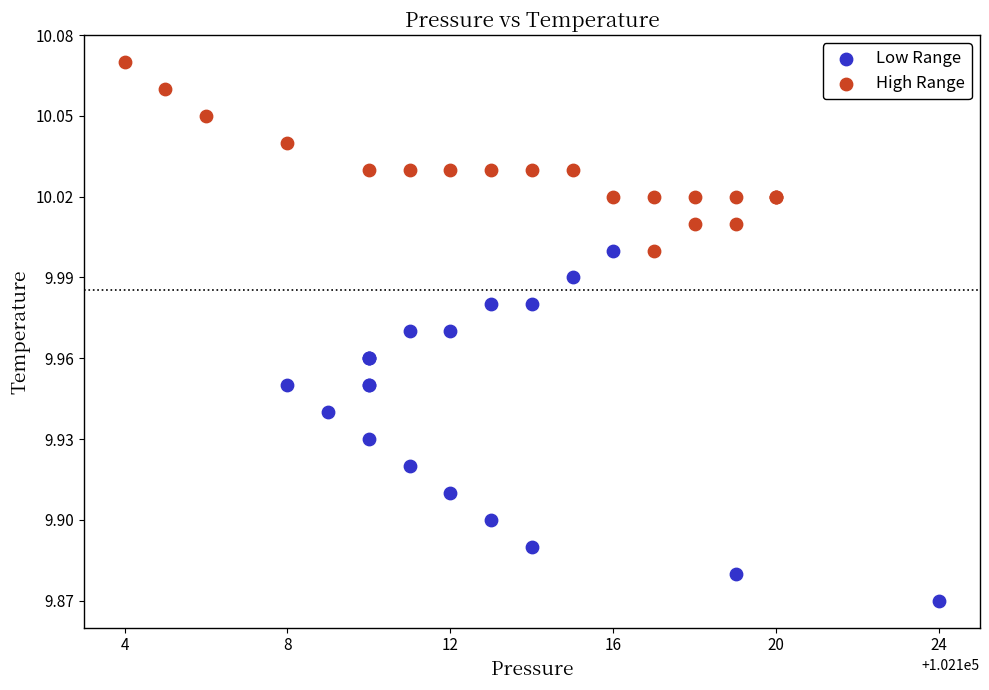

Which series contains the lowest Y value?

Low Range